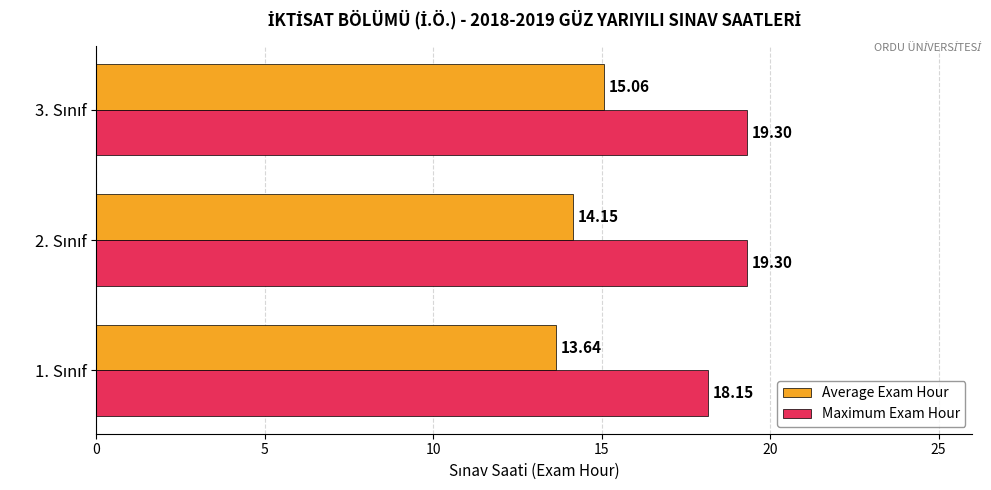

At how many categories does at least one series exceed 17?

3